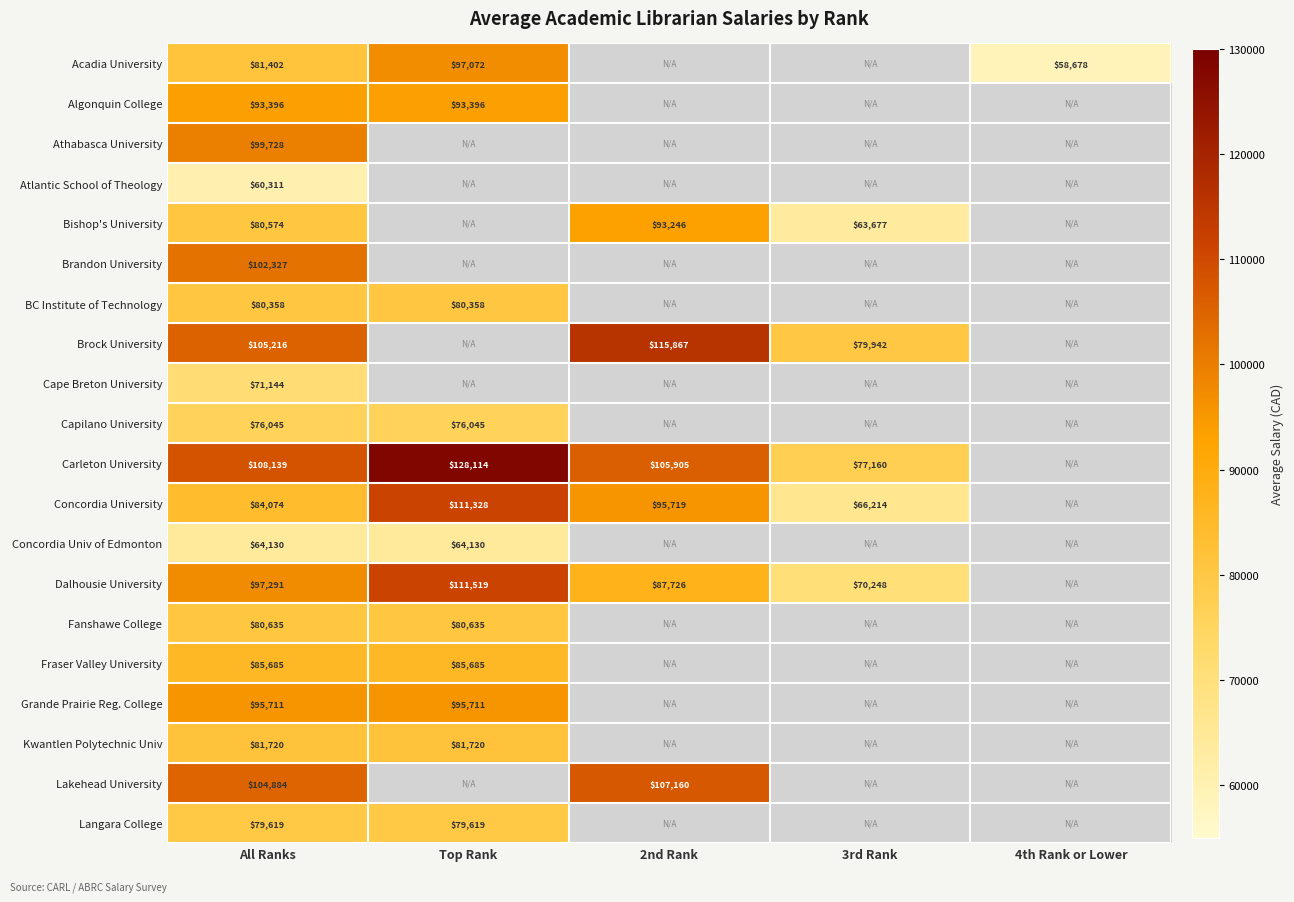

What is the spread (max minus min) of values at All Ranks?

47828